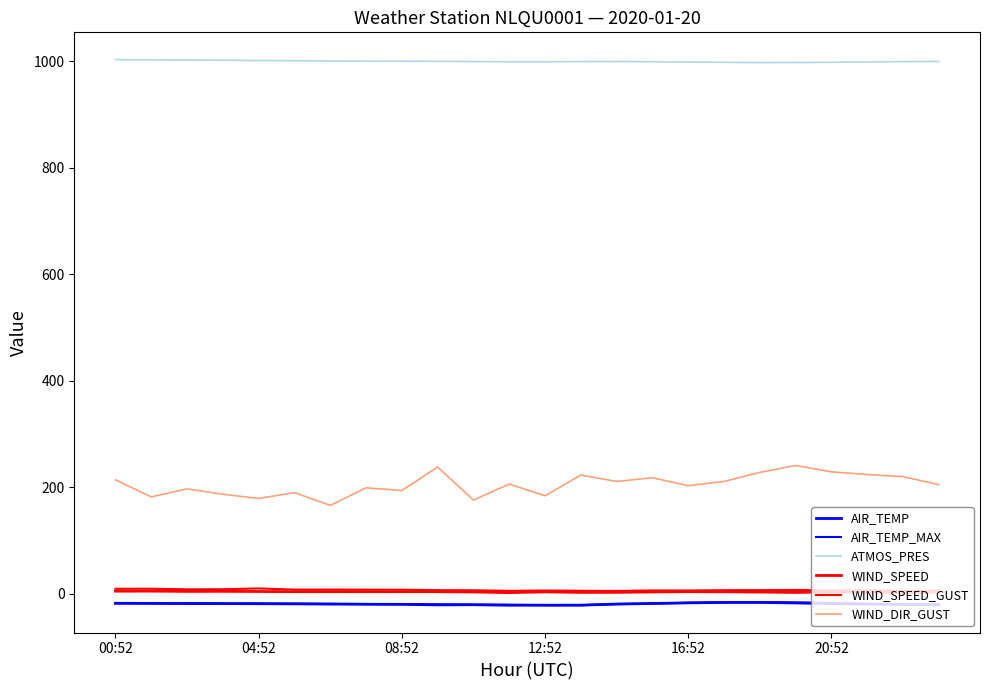

How many lines are shown in the chart?

6